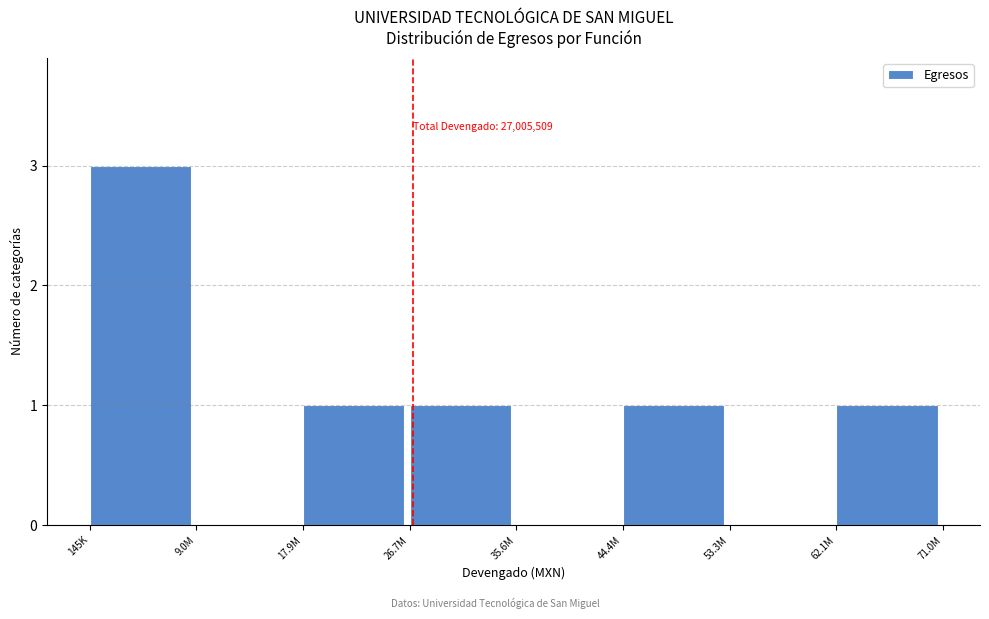

Reading left to right, transcribe all the data shown in this chart.

145K=3	9.0M=0	17.9M=1	26.7M=1	35.6M=0	44.4M=1	53.3M=0	62.1M=1